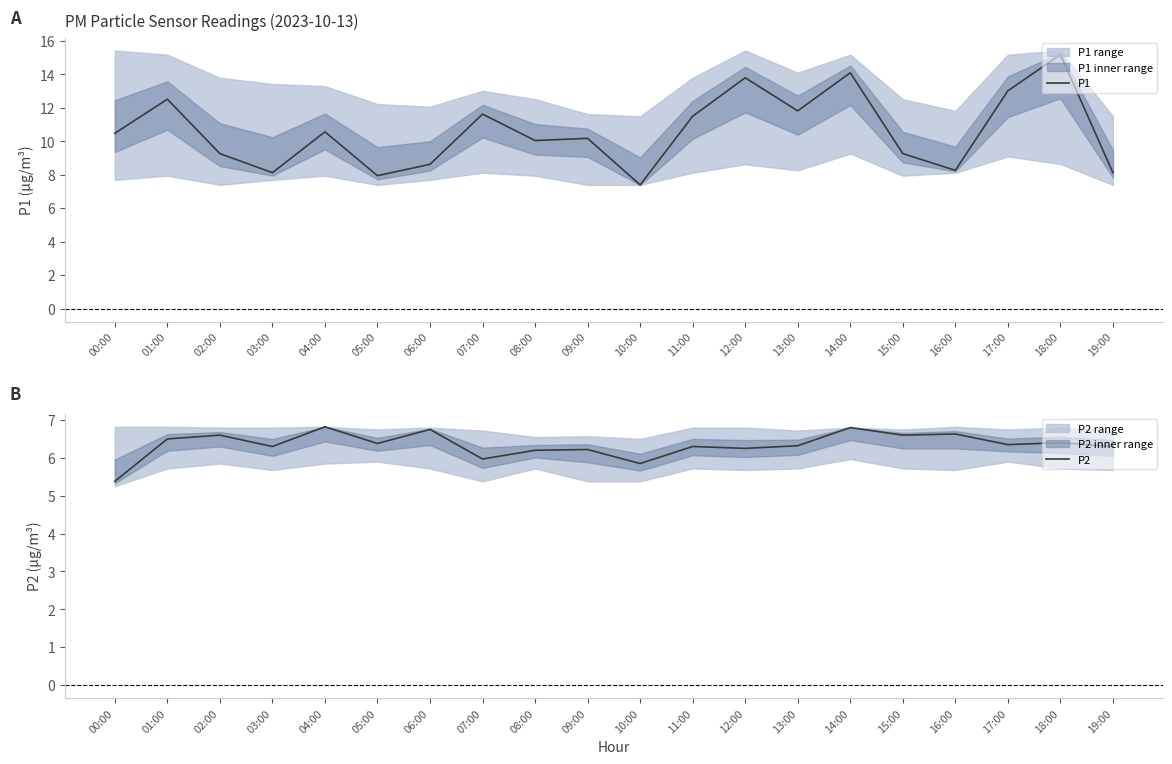

Rank the series by their maximum value, from lowest to highest.

P2, P1